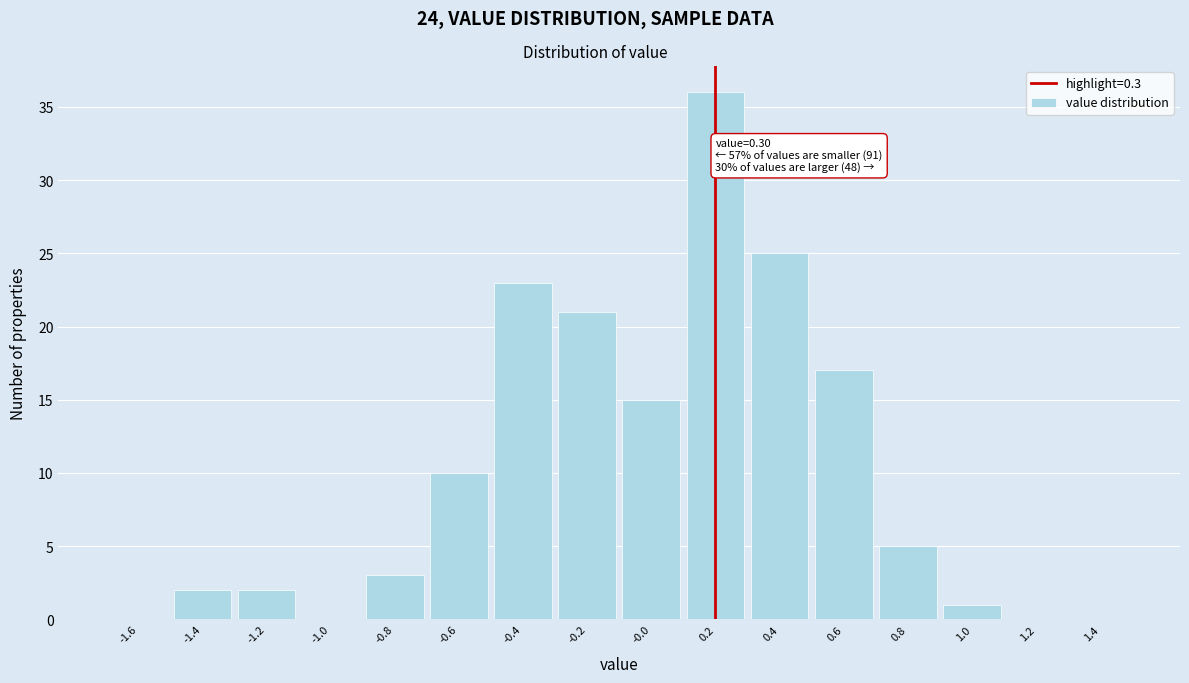

Reading left to right, what are all the values shown in this chart?

-1.6=0	-1.4=2	-1.2=2	-1.0=0	-0.8=3	-0.6=10	-0.4=23	-0.2=21	-0.0=15	0.2=36	0.4=25	0.6=17	0.8=5	1.0=1	1.2=0	1.4=0